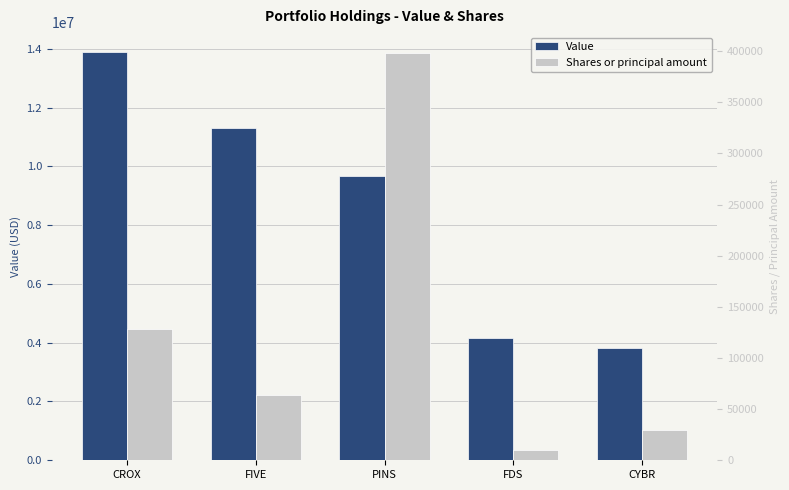

Where does the Shares or principal amount series first go above 64000?

CROX